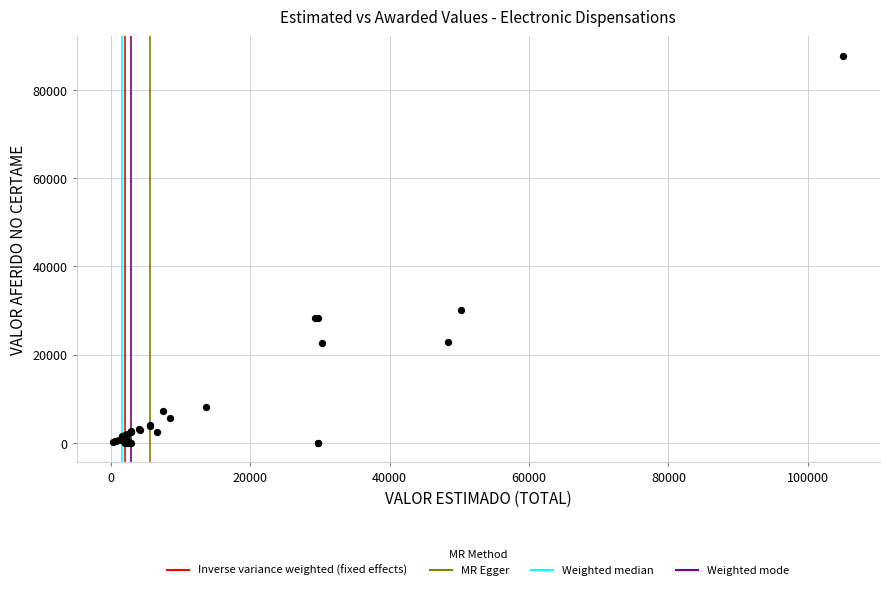

What Y value in the scatter plot is closest to 43879?

30000.0